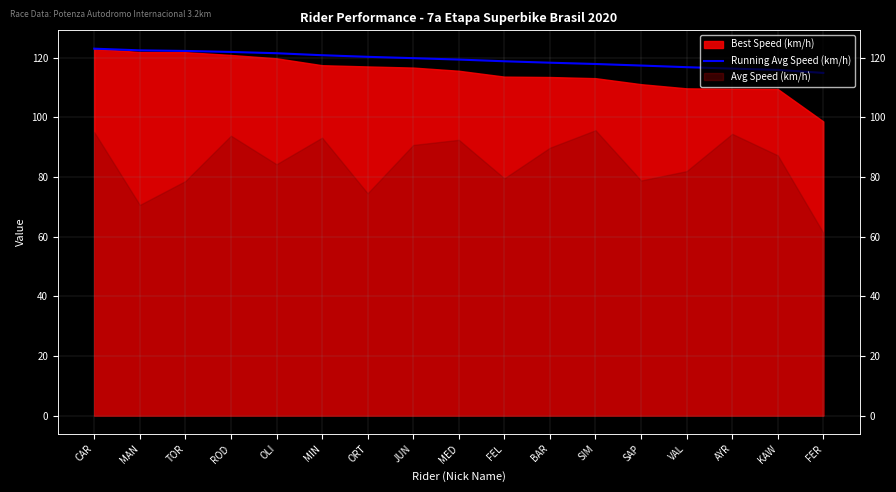

How many lines are shown in the chart?

1